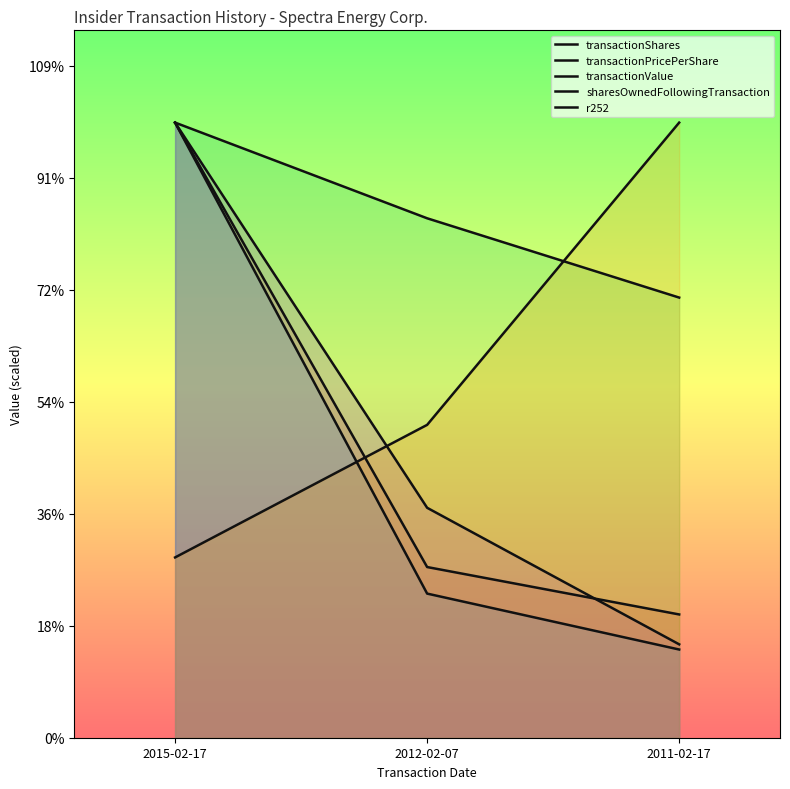

Which category has the lowest value in the r252 series?

2015-02-17